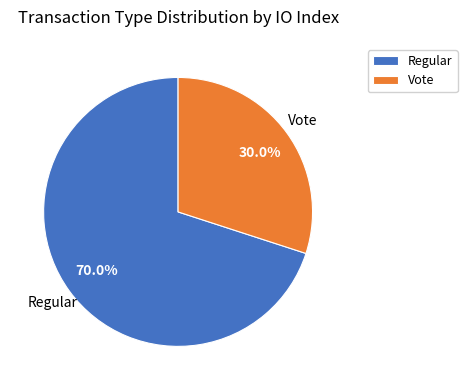

What percentage do Regular and Vote together represent?

100.0%